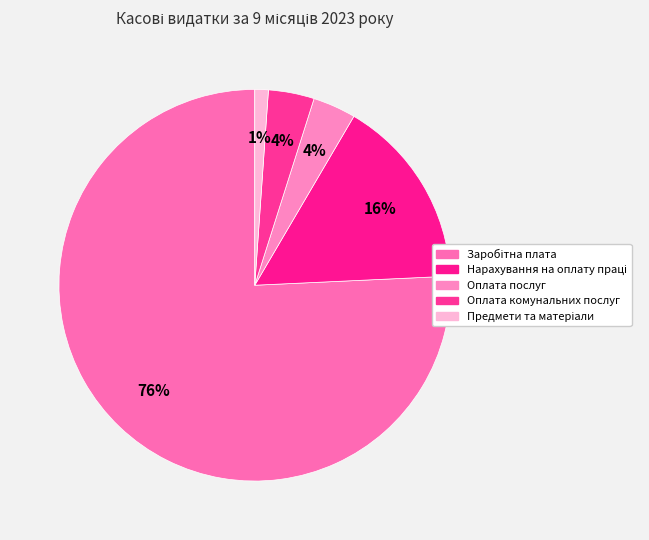

Is the sum of Оплата послуг and Заробітна плата greater than half?

Yes